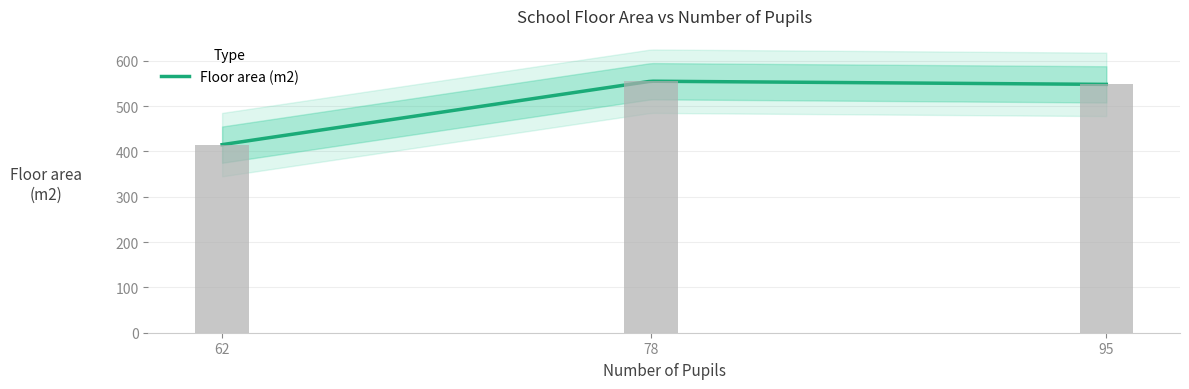

The chart shows a value of 548 at Sharnford CE Primary School. True or false?

True